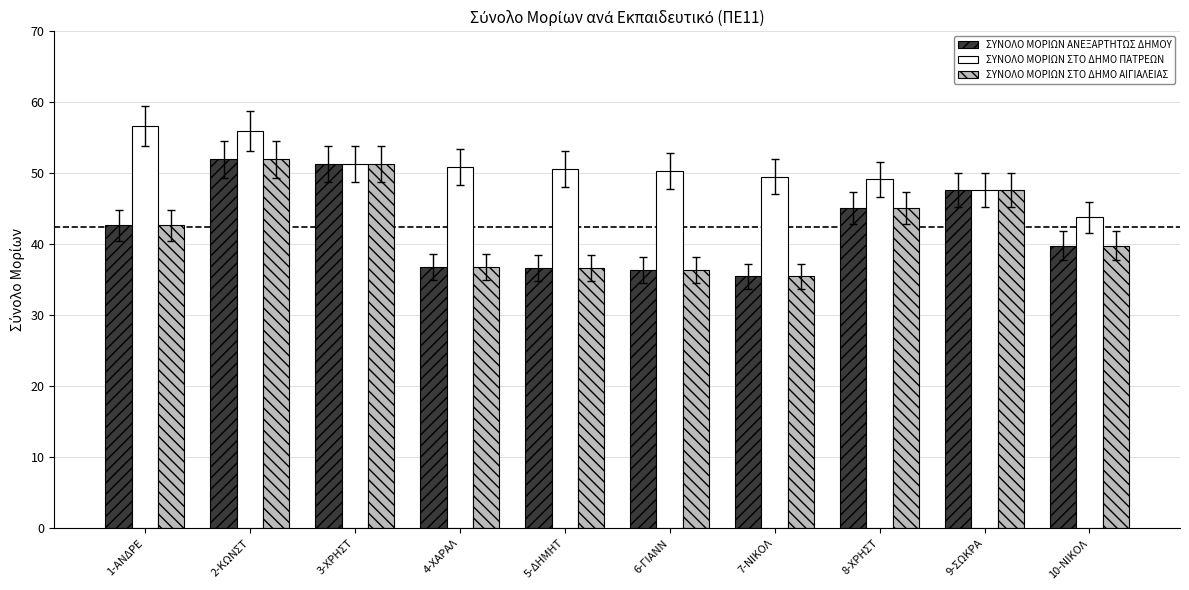

Is it true that ΣΥΝΟΛΟ ΜΟΡΙΩΝ ΑΝΕΞΑΡΤΗΤΩΣ ΔΗΜΟΥ equals 69.9 at 8-ΧΡΗΣΤ?

False